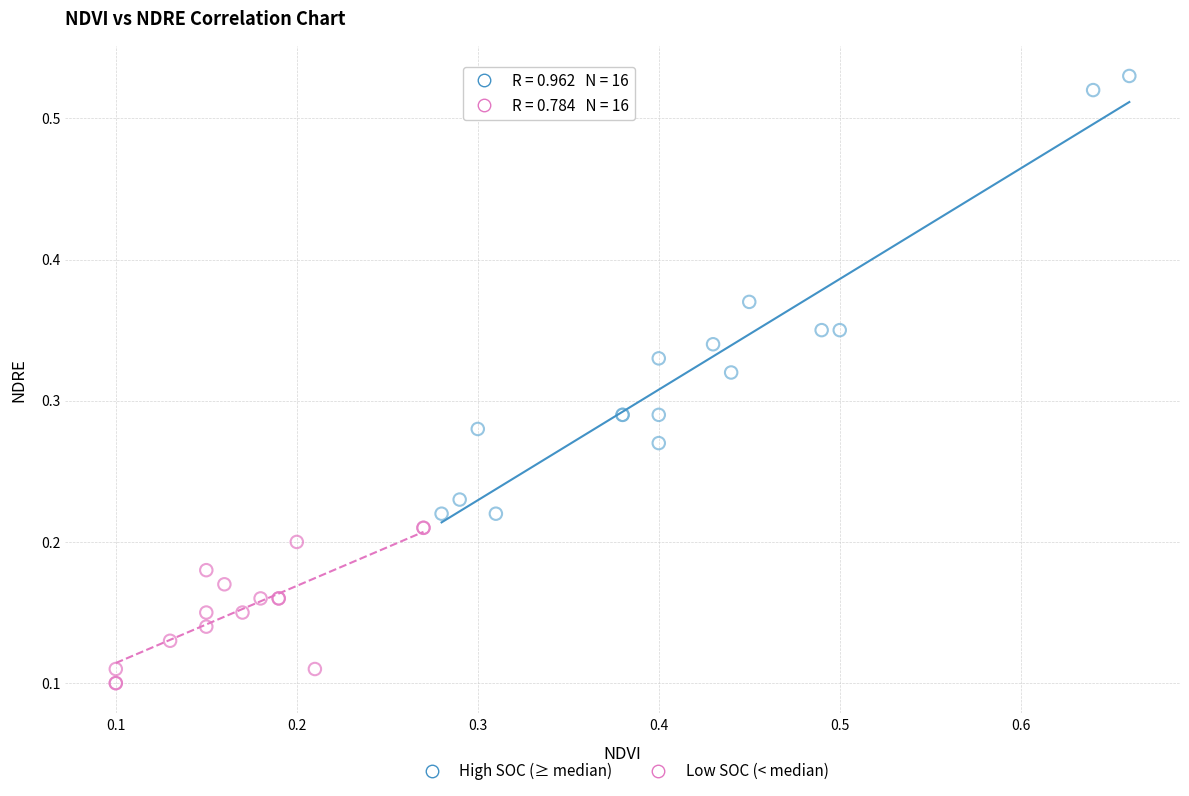

Which series reaches the maximum Y coordinate?

High SOC (≥ median)